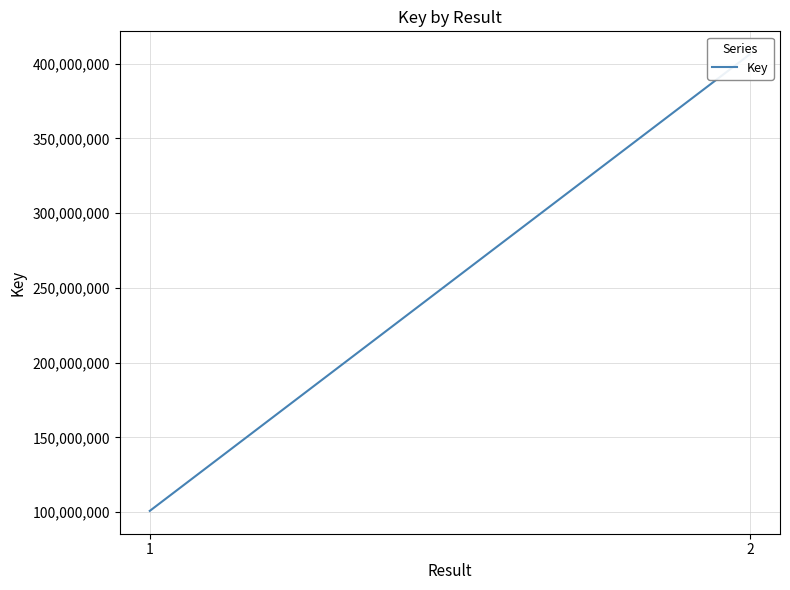

The chart shows a value of 132106044 at 1. True or false?

False